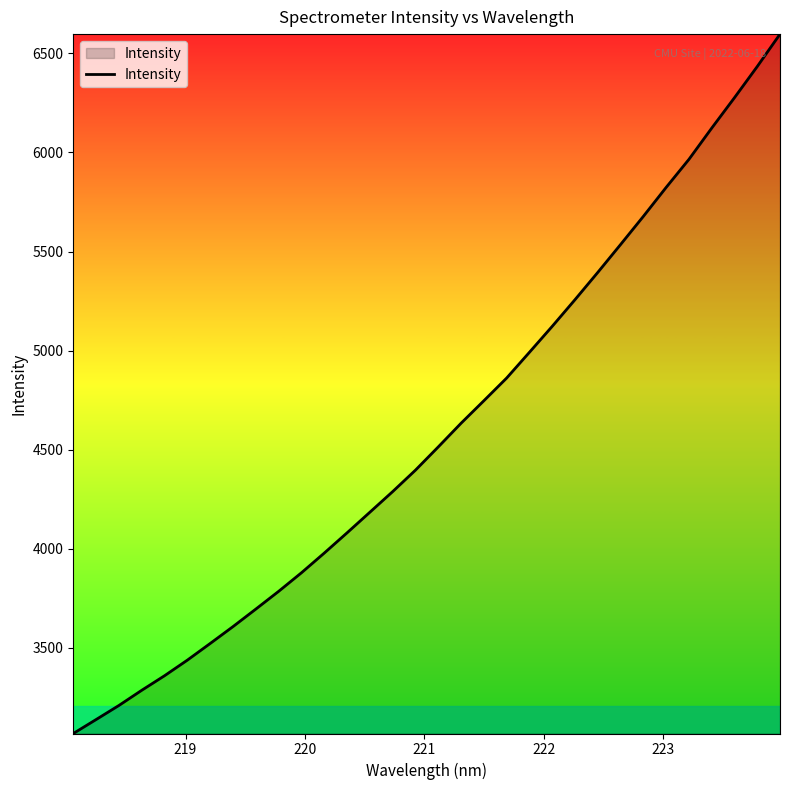

What is the minimum value shown in the chart?

3067.8